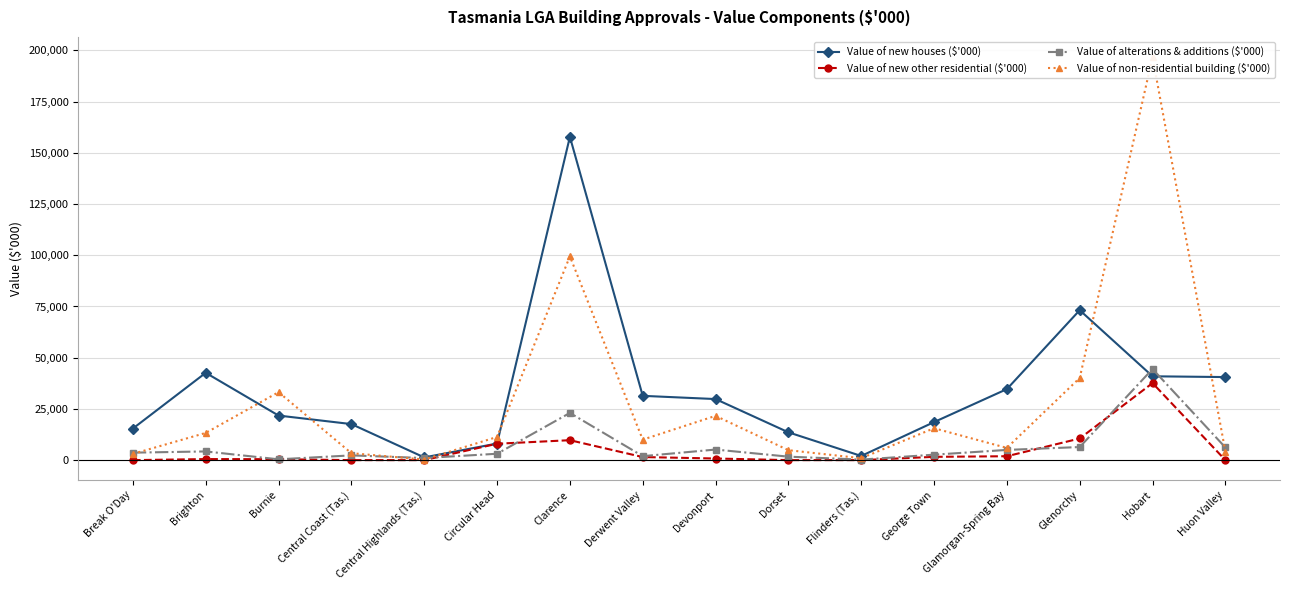

True or false: Value of new other residential ($'000) and Value of new houses ($'000) cross at least once.

False